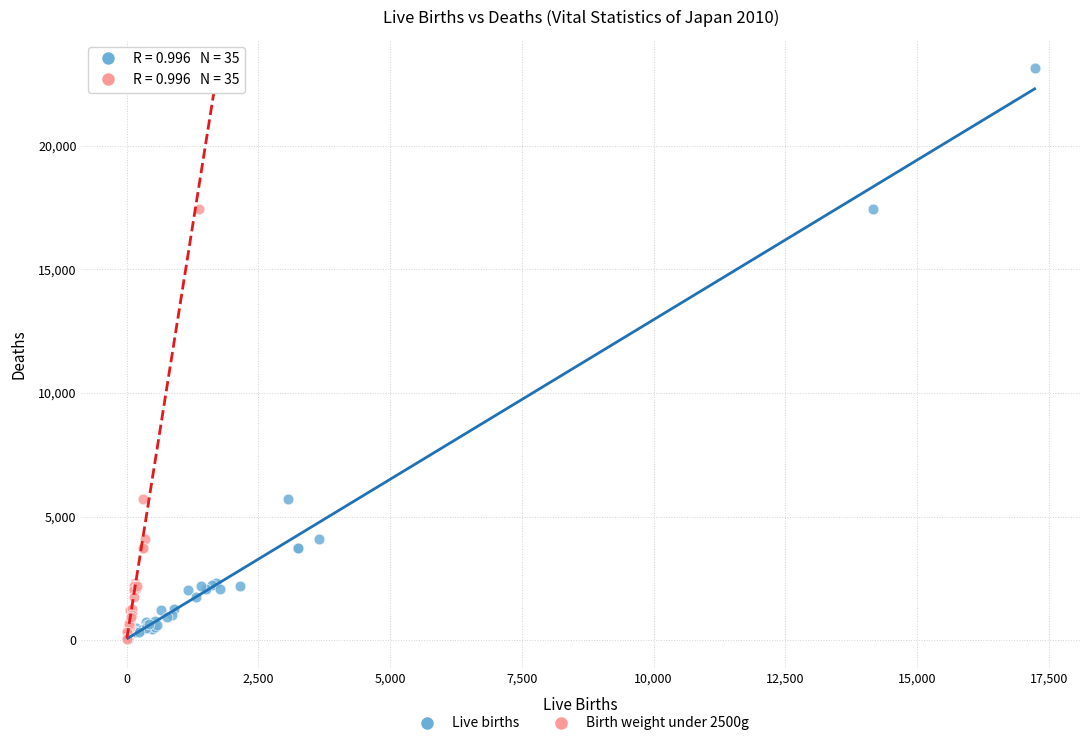

What are all the series names shown in the legend?

Live births, Birth weight under 2500g